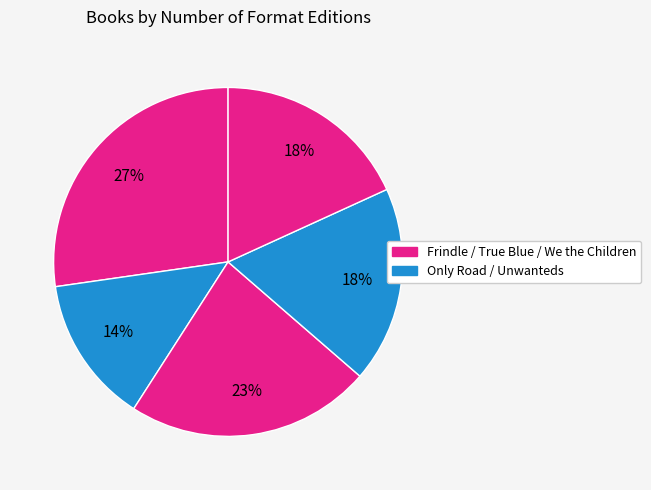

Is there any slice that represents more than half of the pie?

No